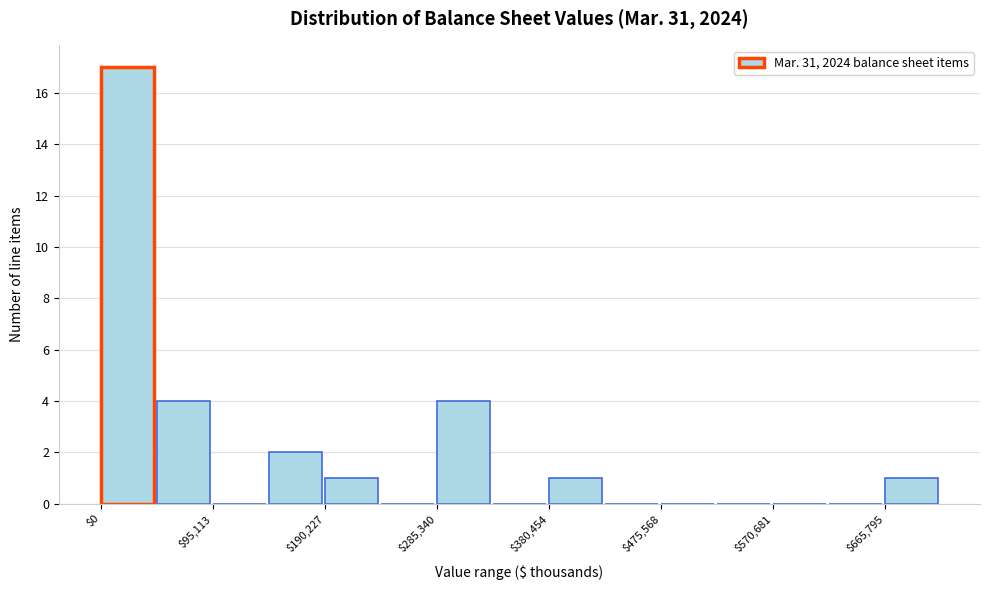

Reading left to right, list every bar in this chart as the range it spans on the x-axis followed by its height. Neither the bar edges nor the heights are printed on the chart, so give them approximately, as read against the axes.

0 to 50000: 17
50000 to 100000: 4
100000 to 140000: 0
140000 to 190000: 2
190000 to 240000: 1
240000 to 290000: 0
290000 to 330000: 4
330000 to 380000: 0
380000 to 430000: 1
430000 to 480000: 0
480000 to 520000: 0
520000 to 570000: 0
570000 to 620000: 0
620000 to 670000: 0
670000 to 710000: 1